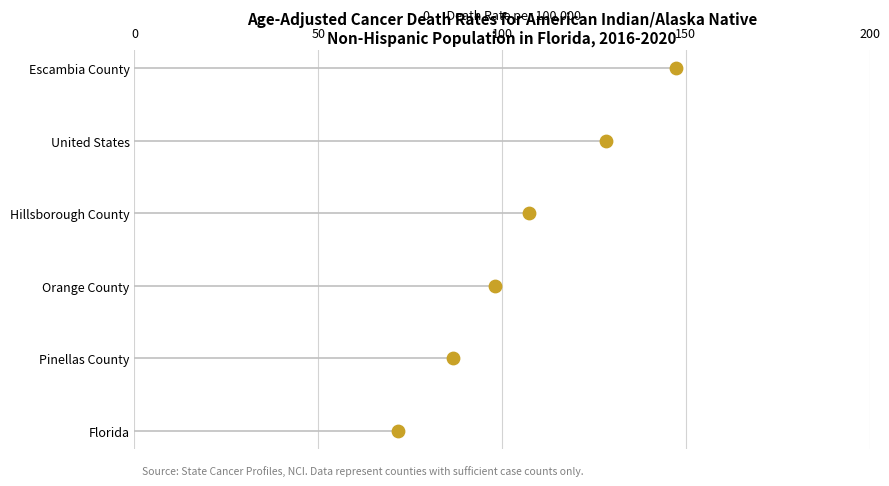

Between 100 and 0, which is larger?

100